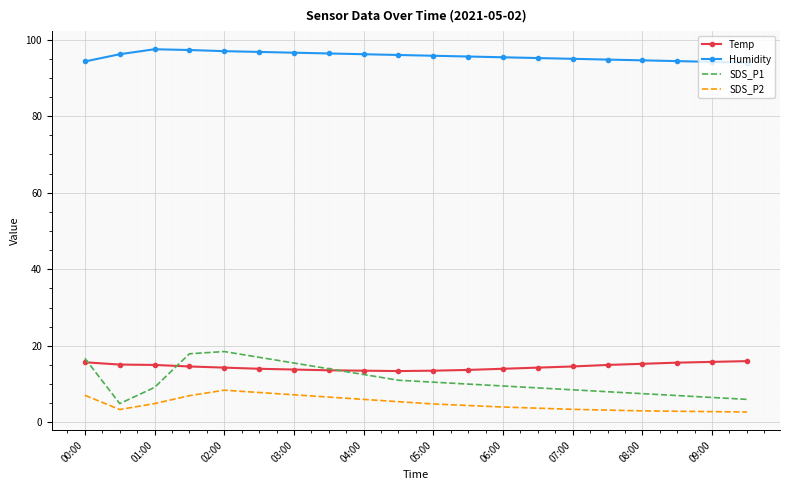

Which series has the largest total across all categories?

Humidity